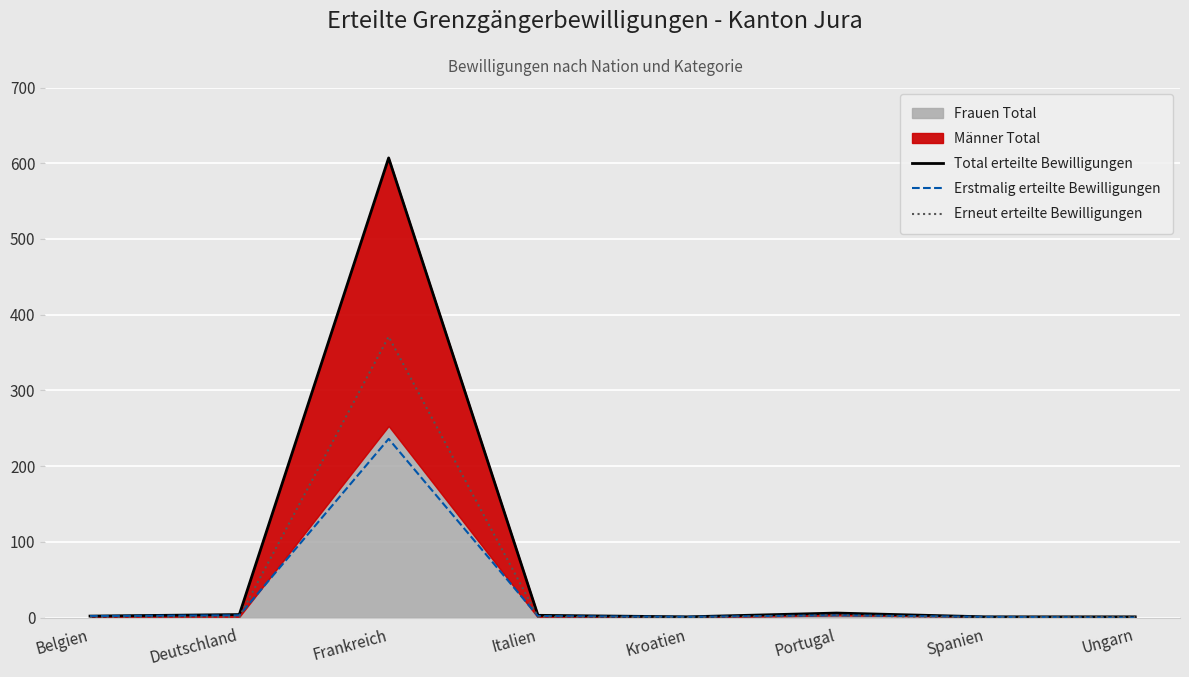

What is the spread (max minus min) of values at Frankreich?

371